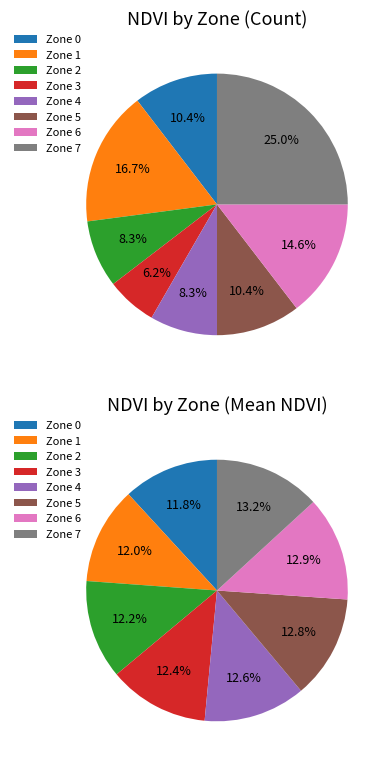

Is Zone 3 the majority of the pie?

No